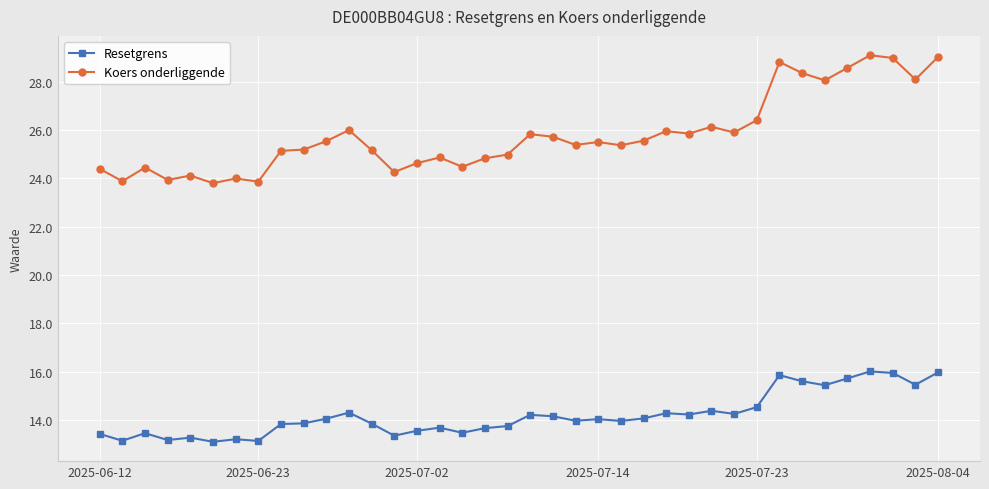

True or false: Resetgrens and Koers onderliggende cross at least once.

False